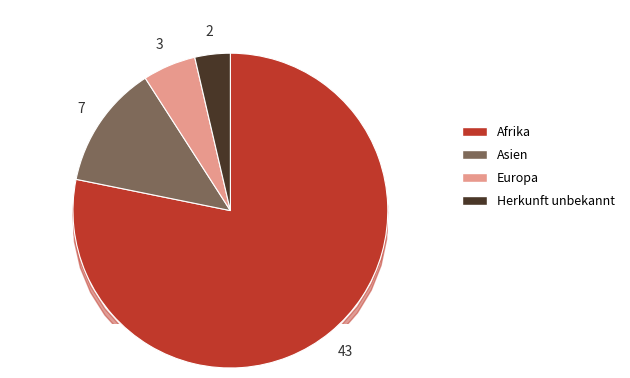

Approximately how many times larger is the value at Asien compared to Afrika?

0.2